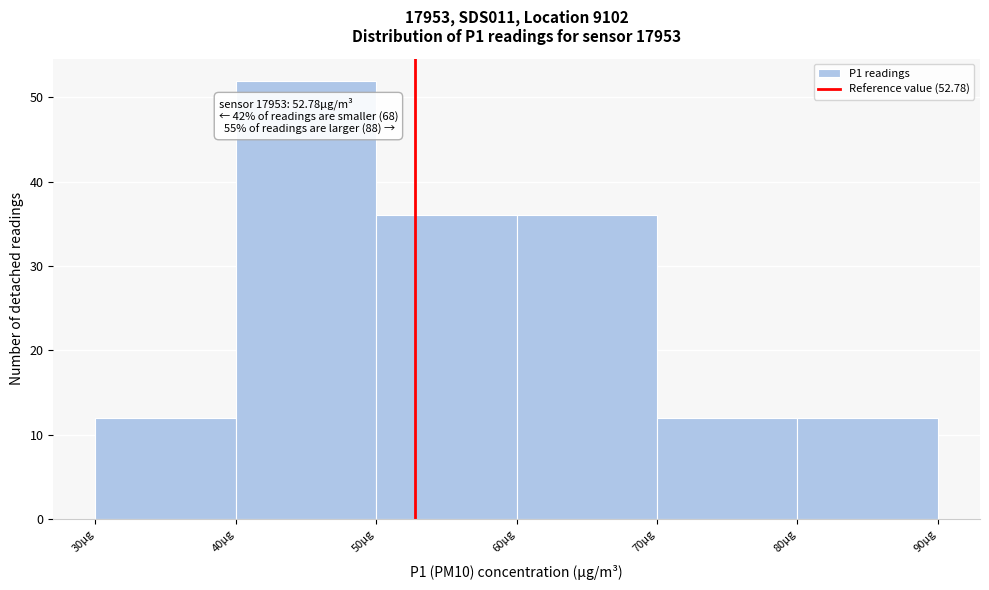

Over which range of the x-axis is the bar tallest?

40 to 50